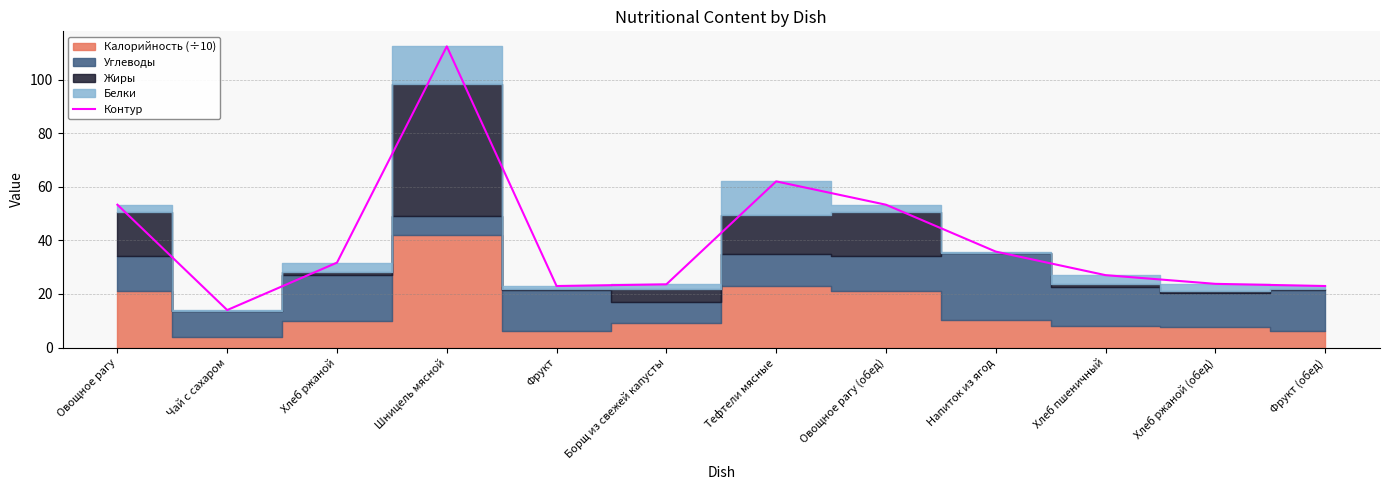

Reading right to left, list all the values displayed in this chart.

Фрукт (обед)=23.0	Хлеб ржаной (обед)=23.8	Хлеб пшеничный=27.0	Напиток из ягод=35.8	Овощное рагу (обед)=53.3	Тефтели мясные=62.1	Борщ из свежей капусты=23.6	Фрукт=23.0	Шницель мясной=112.5	Хлеб ржаной=31.7	Чай с сахаром=14.0	Овощное рагу=53.3